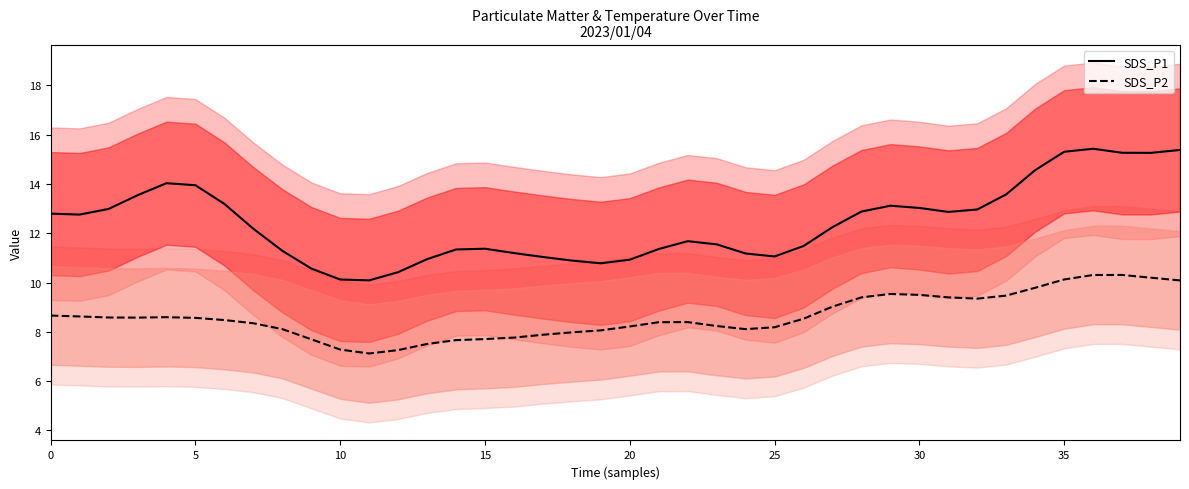

What is the value of the SDS_P1 point at the 10th from the left?

10.6